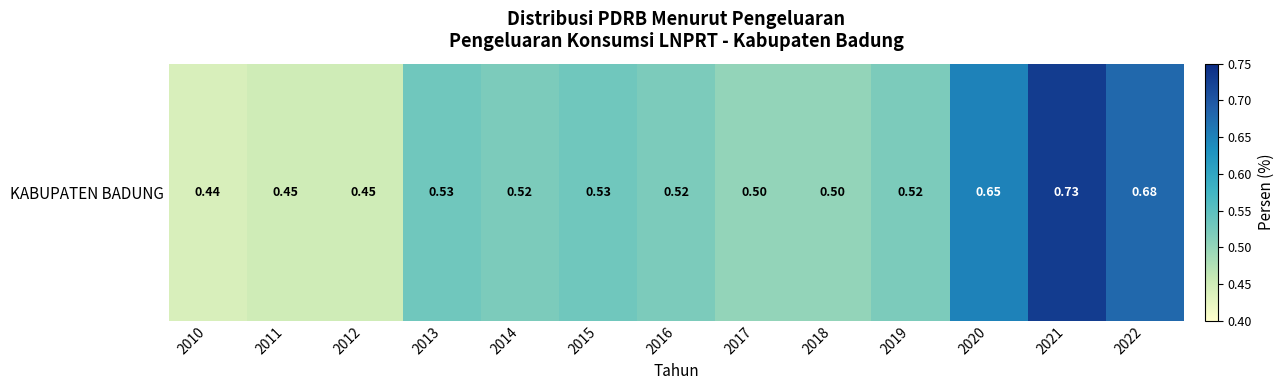

Where is the data nearest to the value 0?

2010